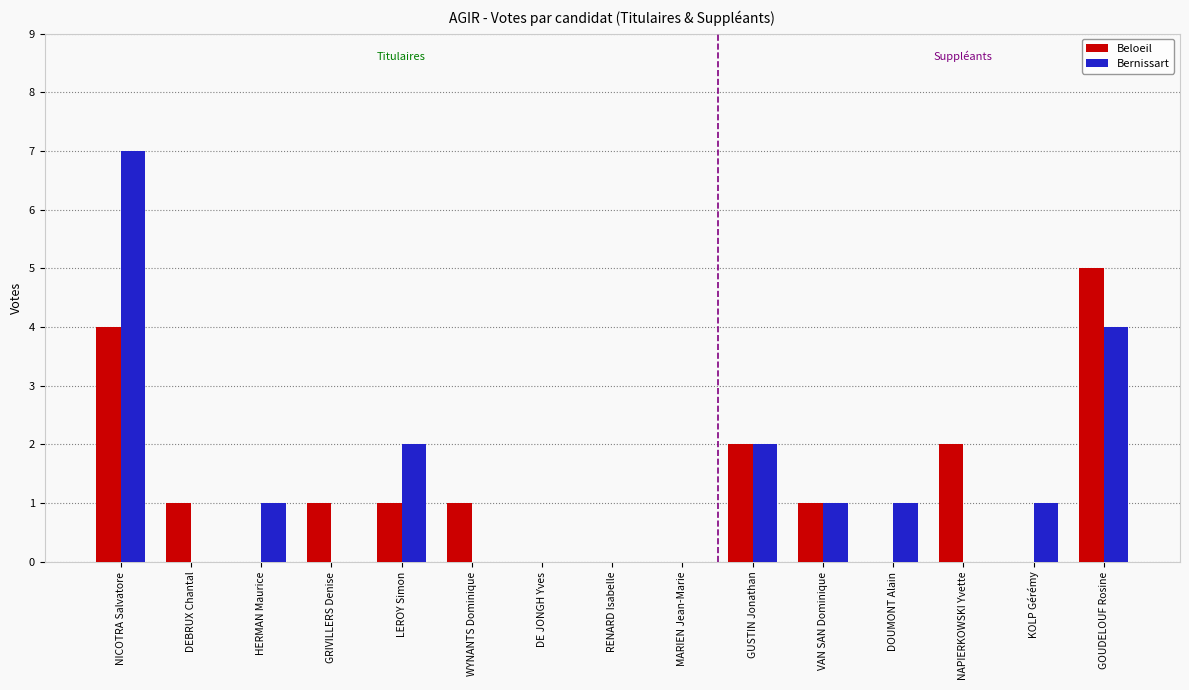

True or false: Bernissart has a value of 1 at HERMAN Maurice.

True